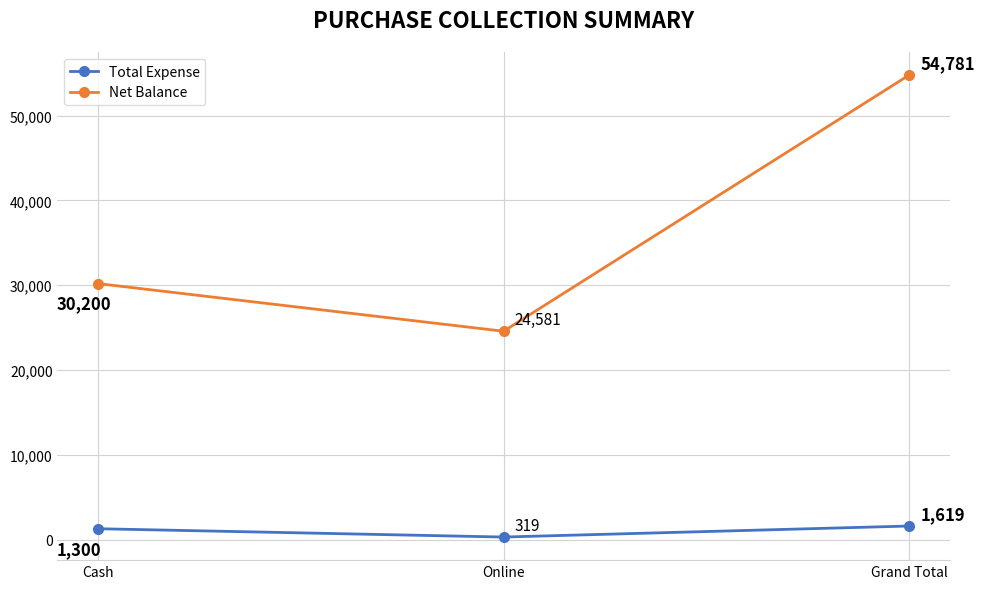

At which category is the sum across all series the highest?

Grand Total